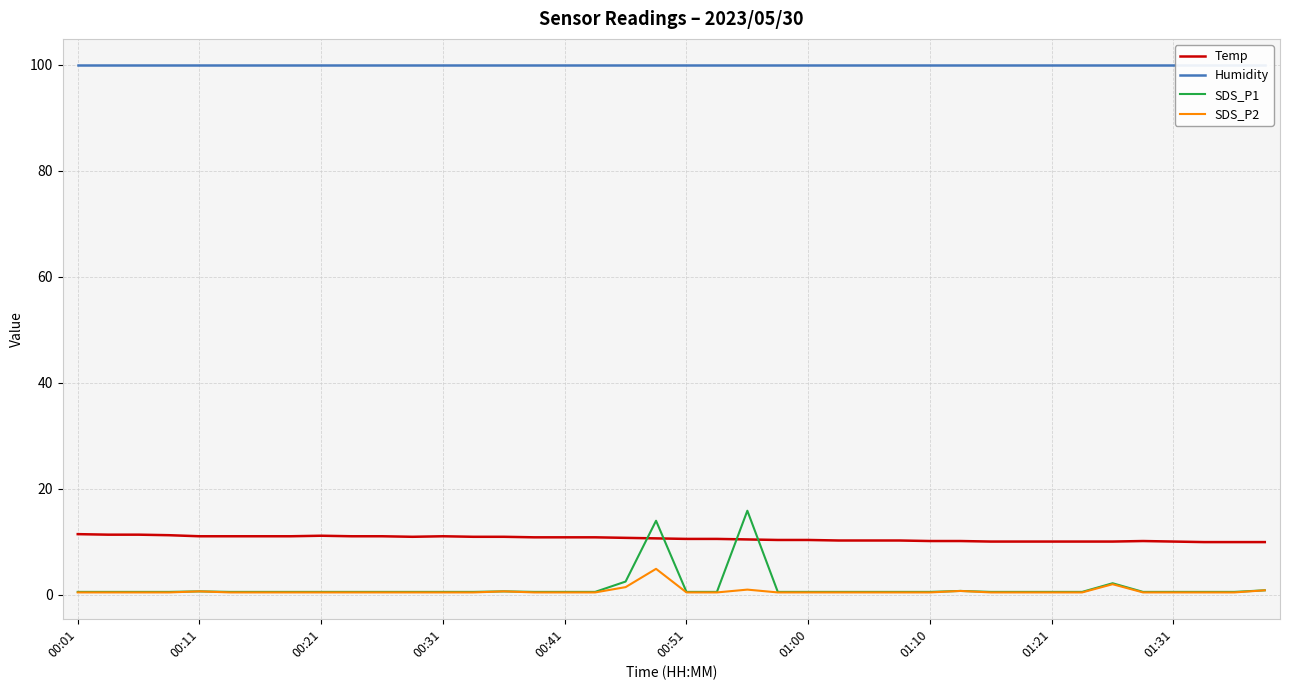

List the series in order of their peak value, lowest first.

SDS_P2, Temp, SDS_P1, Humidity